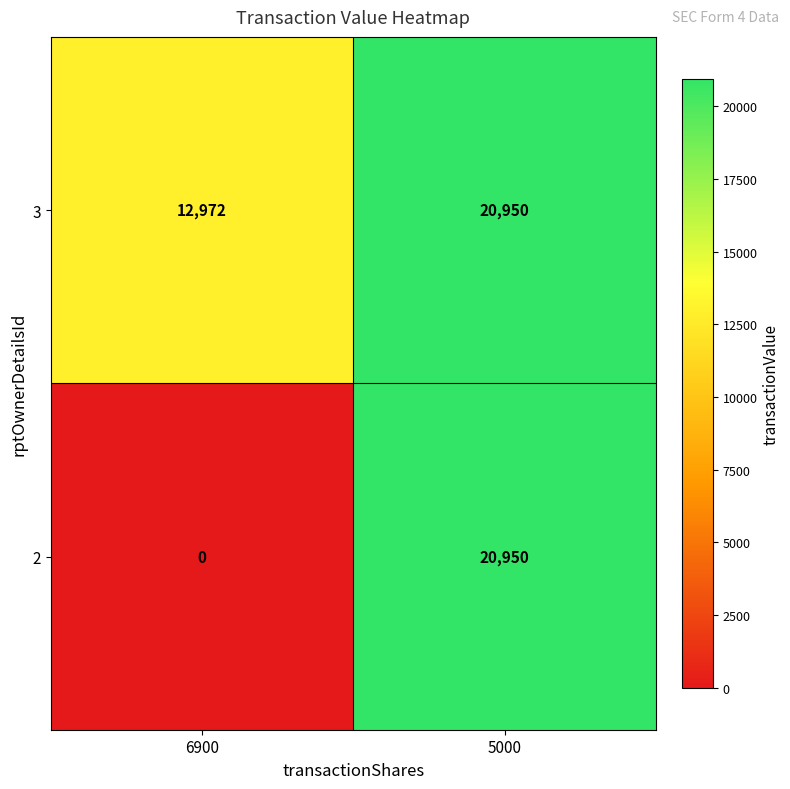

Between 6900 and 5000, which series saw the biggest shift?

2